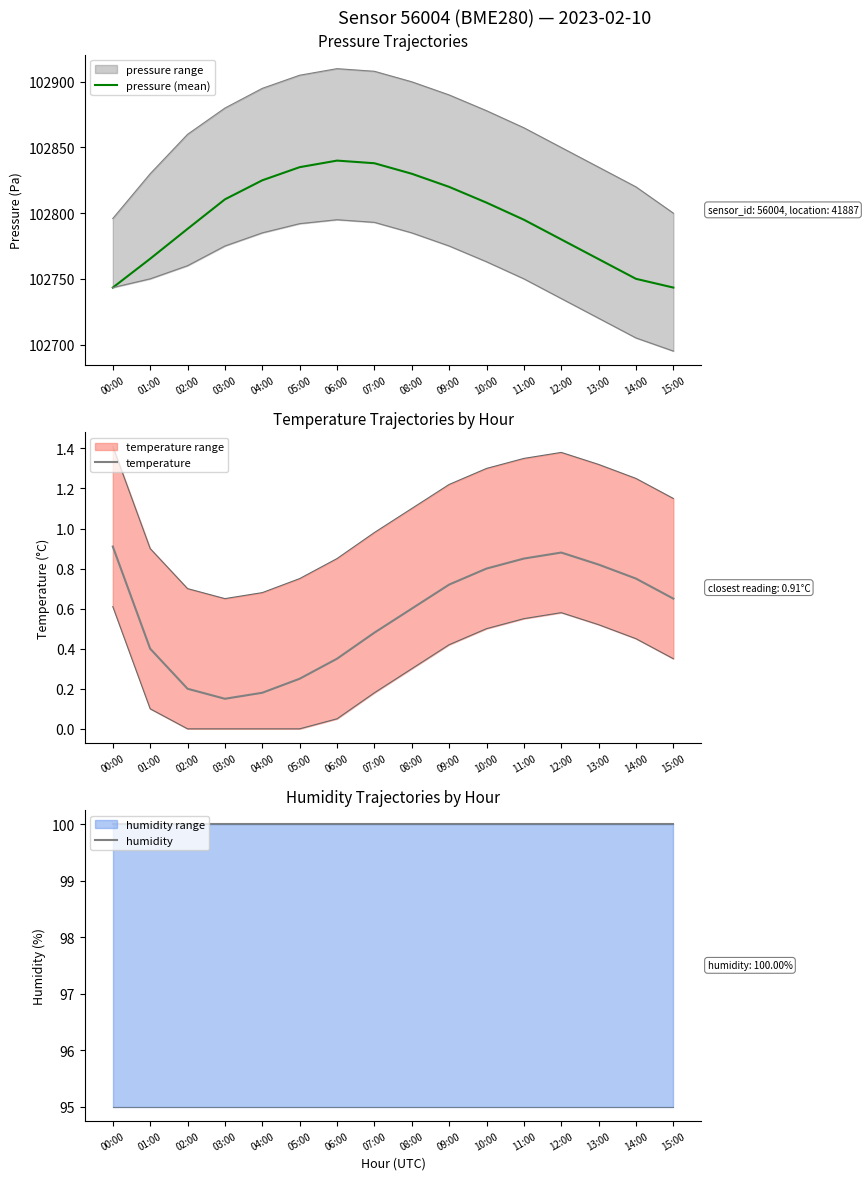

True or false: pressure (mean) has a value of 102838.0 at 07:00.

True